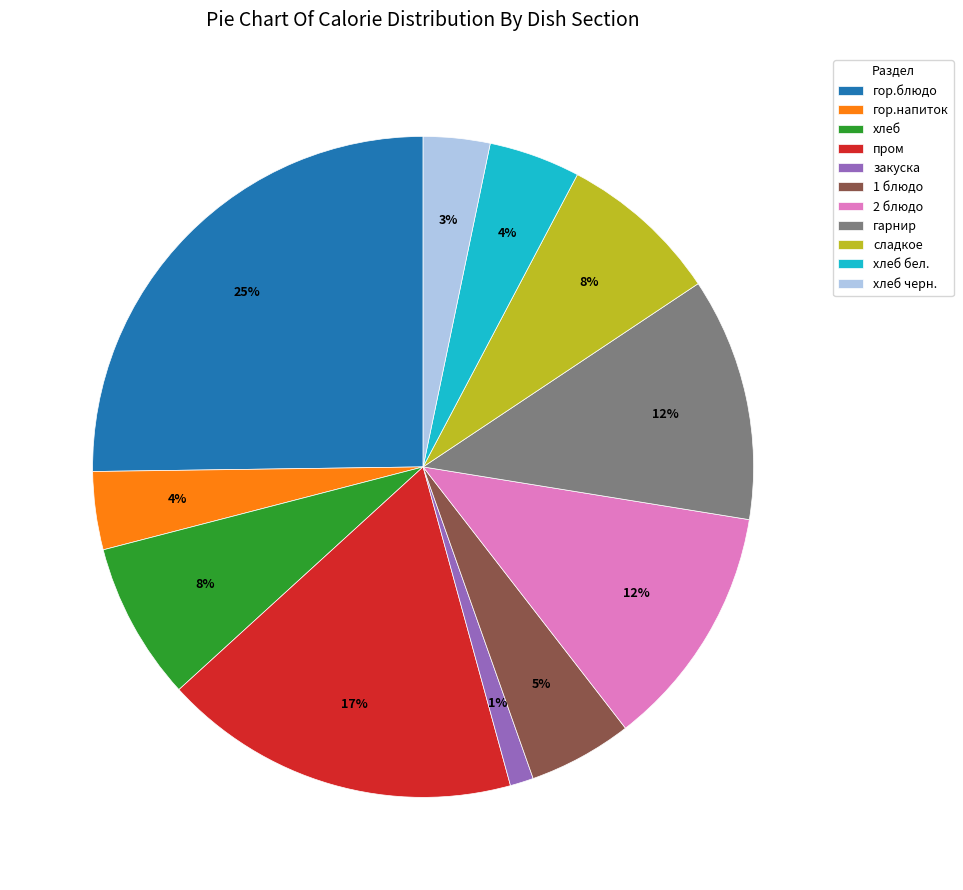

How many slices are in this pie chart?

11